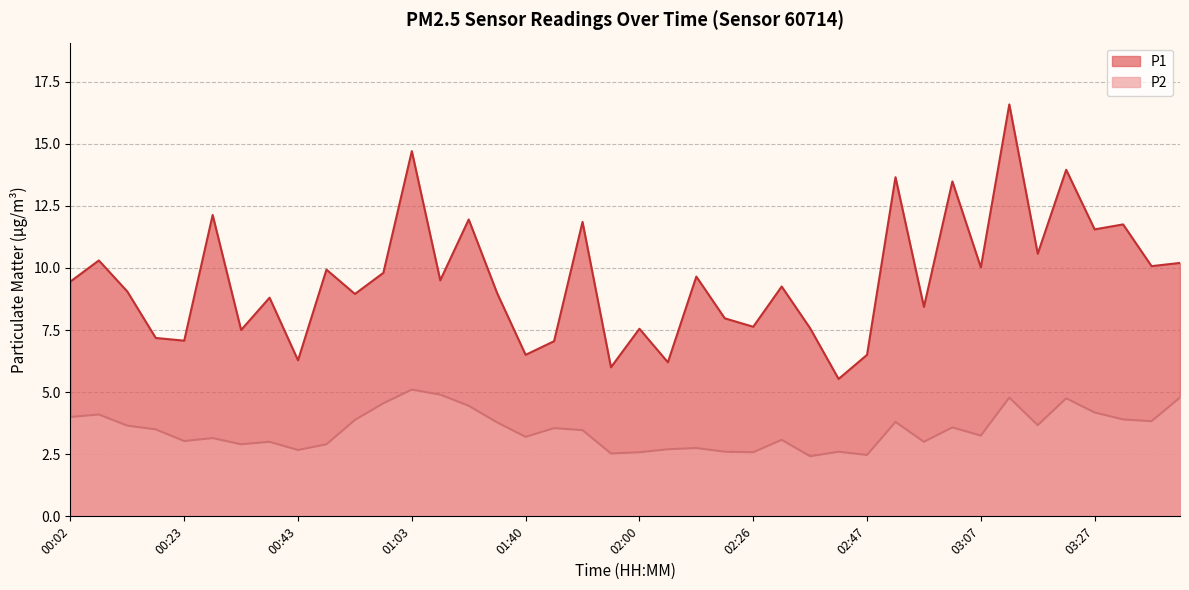

At which label does P2 first exceed 3?

00:02